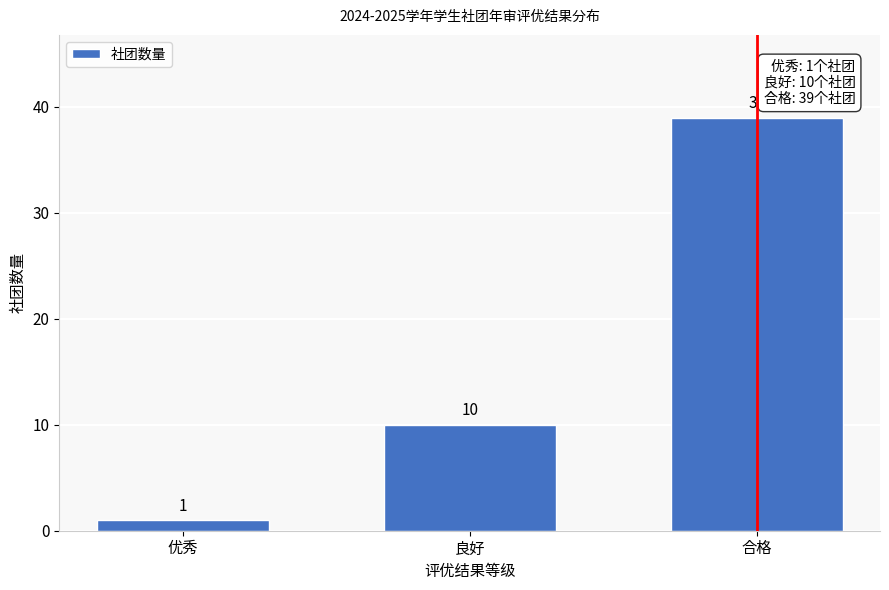

Reading right to left, list all the values displayed in this chart.

合格=39	良好=10	优秀=1